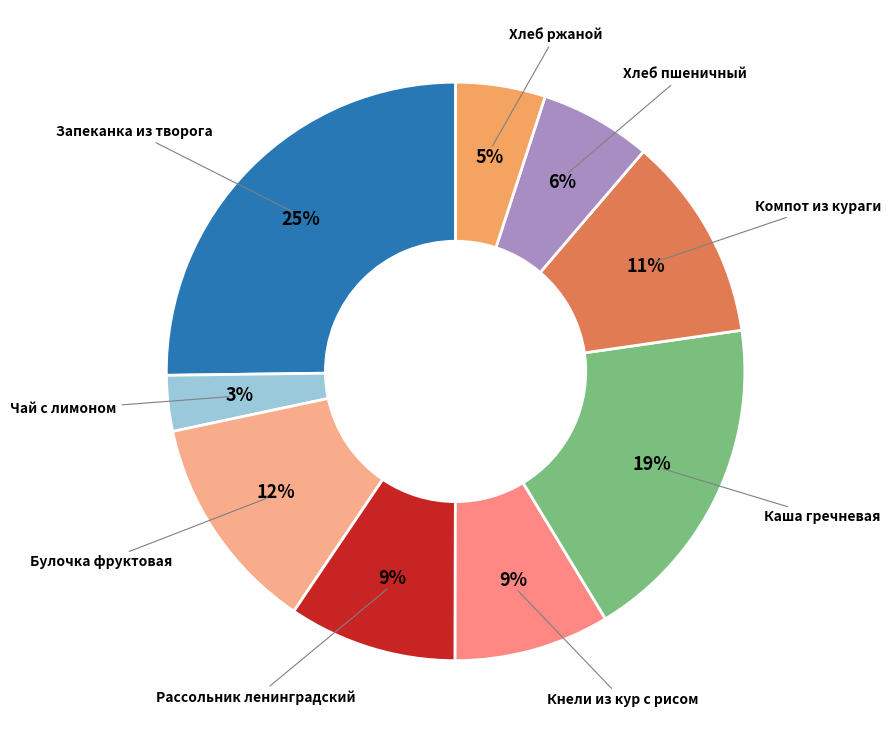

Count the number of slices in the pie.

9